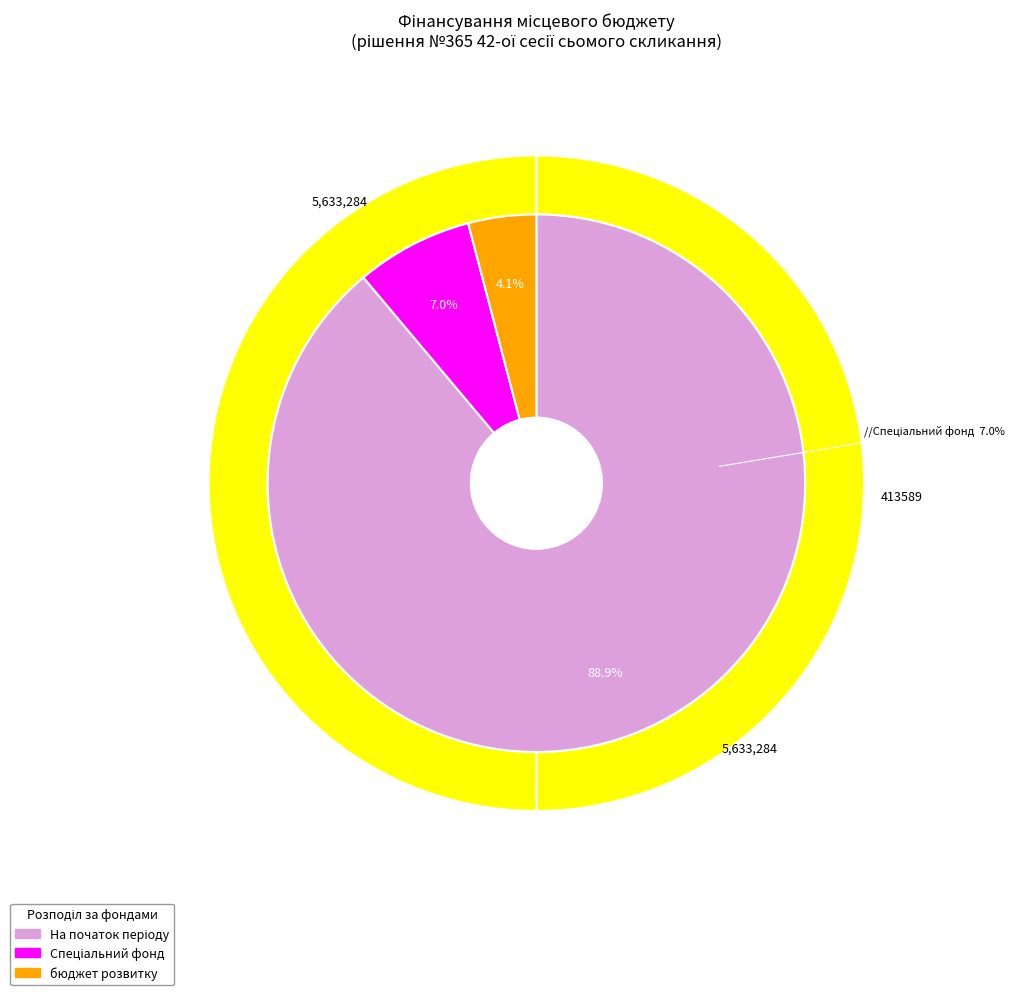

Combined, do На початок періоду and Кошти, що передаються із загального фонду account for over 50%?

Yes